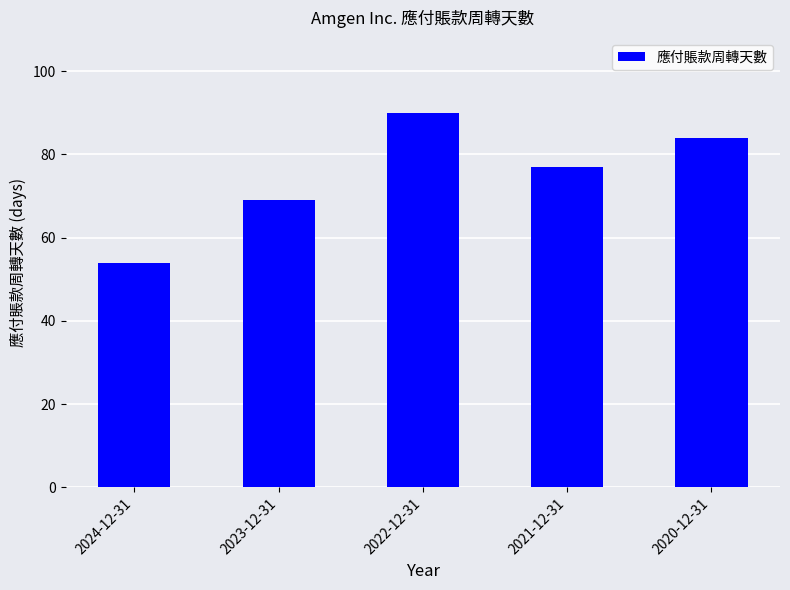

What is the difference between the maximum and minimum values?

36